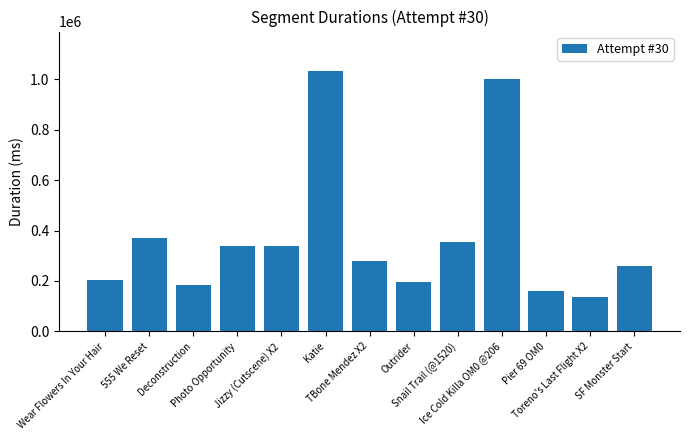

How many categories are shown in the chart?

13